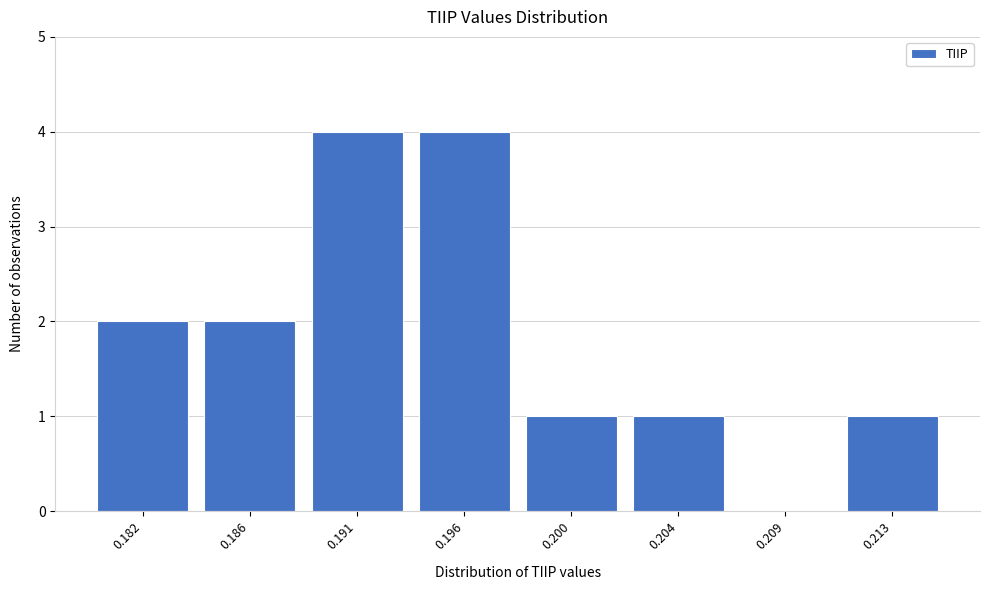

Reading right to left, transcribe all the data shown in this chart.

0.213=1	0.209=0	0.204=1	0.200=1	0.196=4	0.191=4	0.186=2	0.182=2